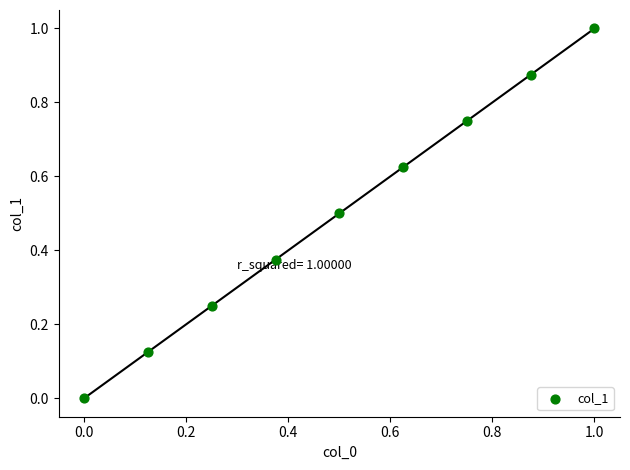

What is the range of X values (max minus min)?

1.0